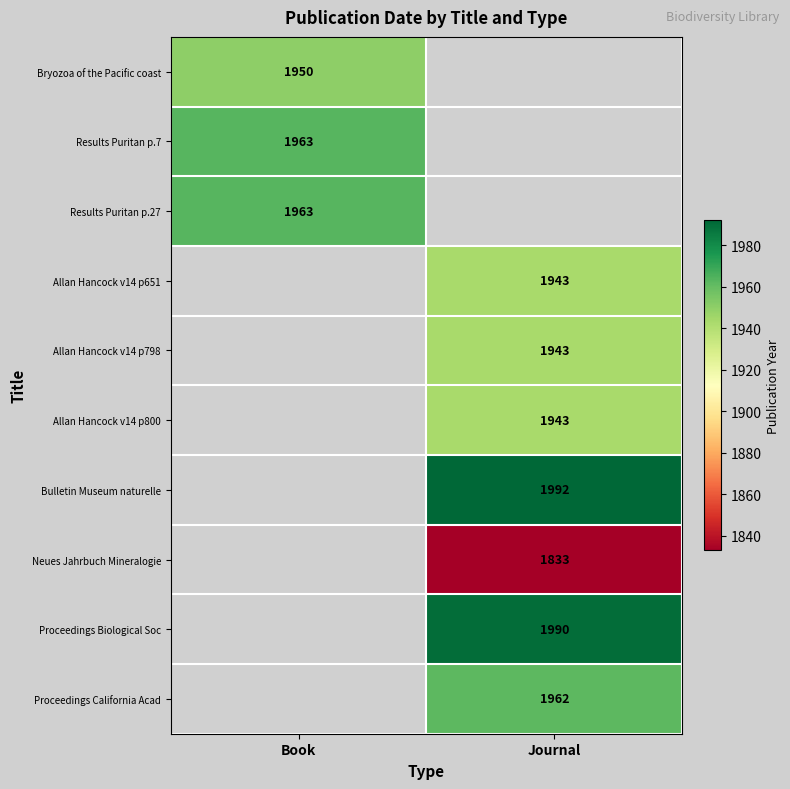

The value of Allan Hancock v14 p800 at Journal is 1943. True or false?

True